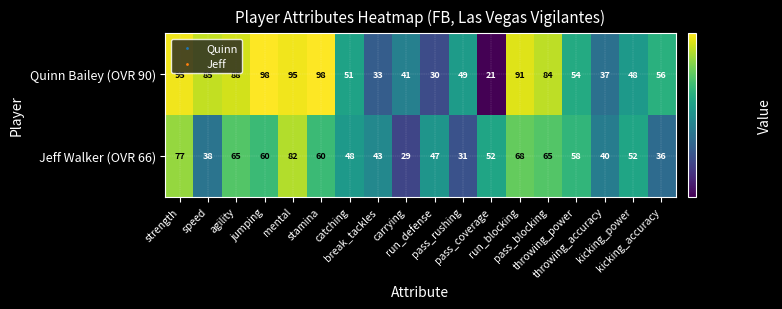

What is the minimum value shown in the chart?

21